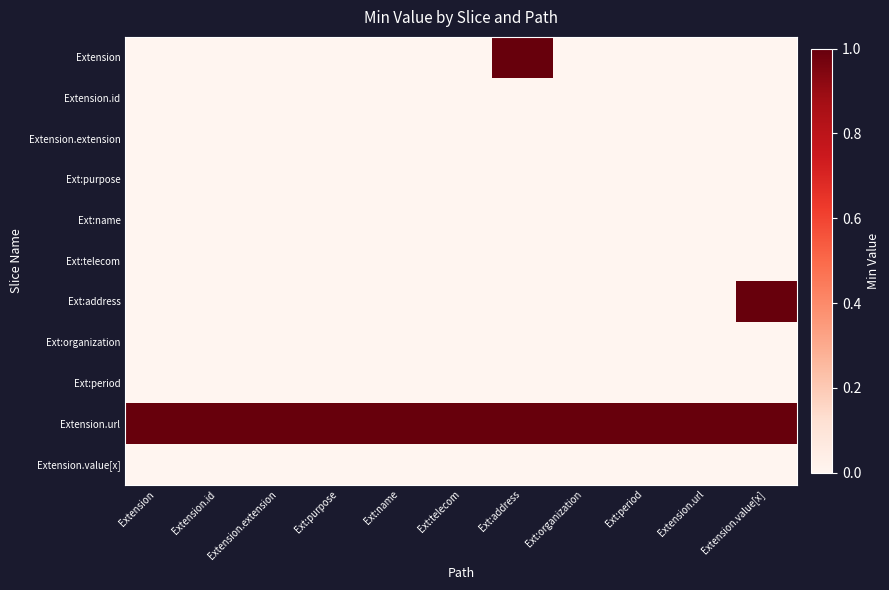

Reading left to right, transcribe all the data shown in this chart.

Extension: Extension=0	Extension.id=0	Extension.extension=0	Ext:purpose=0	Ext:name=0	Ext:telecom=0	Ext:address=1	Ext:organization=0	Ext:period=0	Extension.url=0	Extension.value[x]=0
Extension.id: Extension=0	Extension.id=0	Extension.extension=0	Ext:purpose=0	Ext:name=0	Ext:telecom=0	Ext:address=0	Ext:organization=0	Ext:period=0	Extension.url=0	Extension.value[x]=0
Extension.extension: Extension=0	Extension.id=0	Extension.extension=0	Ext:purpose=0	Ext:name=0	Ext:telecom=0	Ext:address=0	Ext:organization=0	Ext:period=0	Extension.url=0	Extension.value[x]=0
Ext:purpose: Extension=0	Extension.id=0	Extension.extension=0	Ext:purpose=0	Ext:name=0	Ext:telecom=0	Ext:address=0	Ext:organization=0	Ext:period=0	Extension.url=0	Extension.value[x]=0
Ext:name: Extension=0	Extension.id=0	Extension.extension=0	Ext:purpose=0	Ext:name=0	Ext:telecom=0	Ext:address=0	Ext:organization=0	Ext:period=0	Extension.url=0	Extension.value[x]=0
Ext:telecom: Extension=0	Extension.id=0	Extension.extension=0	Ext:purpose=0	Ext:name=0	Ext:telecom=0	Ext:address=0	Ext:organization=0	Ext:period=0	Extension.url=0	Extension.value[x]=0
Ext:address: Extension=0	Extension.id=0	Extension.extension=0	Ext:purpose=0	Ext:name=0	Ext:telecom=0	Ext:address=0	Ext:organization=0	Ext:period=0	Extension.url=0	Extension.value[x]=1
Ext:organization: Extension=0	Extension.id=0	Extension.extension=0	Ext:purpose=0	Ext:name=0	Ext:telecom=0	Ext:address=0	Ext:organization=0	Ext:period=0	Extension.url=0	Extension.value[x]=0
Ext:period: Extension=0	Extension.id=0	Extension.extension=0	Ext:purpose=0	Ext:name=0	Ext:telecom=0	Ext:address=0	Ext:organization=0	Ext:period=0	Extension.url=0	Extension.value[x]=0
Extension.url: Extension=1	Extension.id=1	Extension.extension=1	Ext:purpose=1	Ext:name=1	Ext:telecom=1	Ext:address=1	Ext:organization=1	Ext:period=1	Extension.url=1	Extension.value[x]=1
Extension.value[x]: Extension=0	Extension.id=0	Extension.extension=0	Ext:purpose=0	Ext:name=0	Ext:telecom=0	Ext:address=0	Ext:organization=0	Ext:period=0	Extension.url=0	Extension.value[x]=0